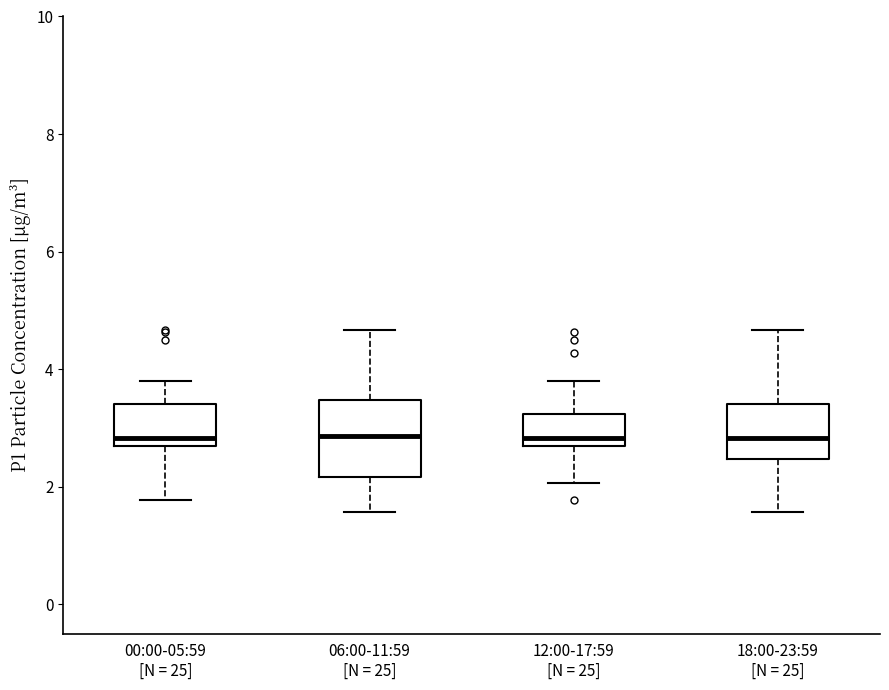

Where does the lower whisker of the box for 18:00-23:59 [N = 25] end on the y-axis? The values are not printed on the chart, so give them approximately, as read against the axis.

1.6